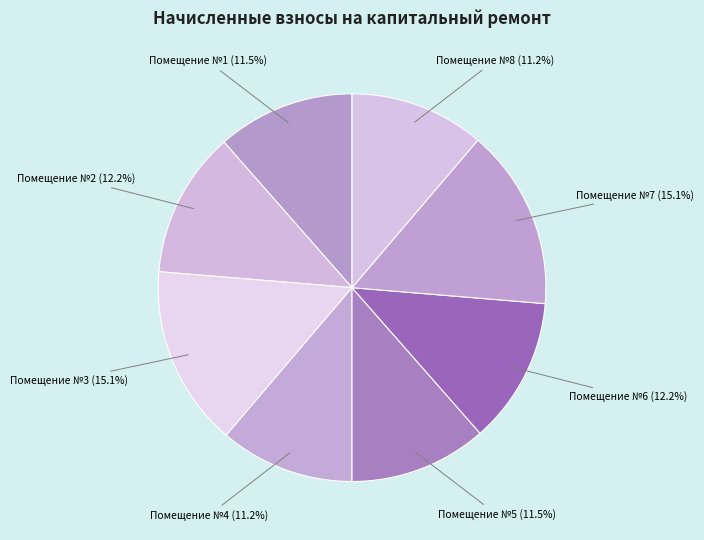

Is Помещение №8 (11.2%) the majority of the pie?

No